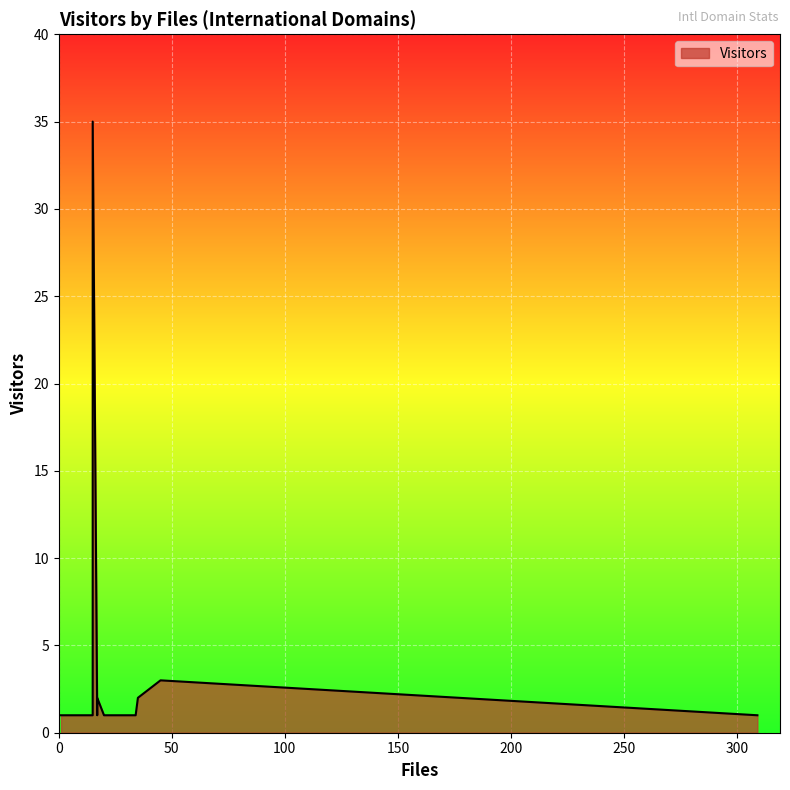

True or false: there are more than 0 points higher than both neighbors.

True